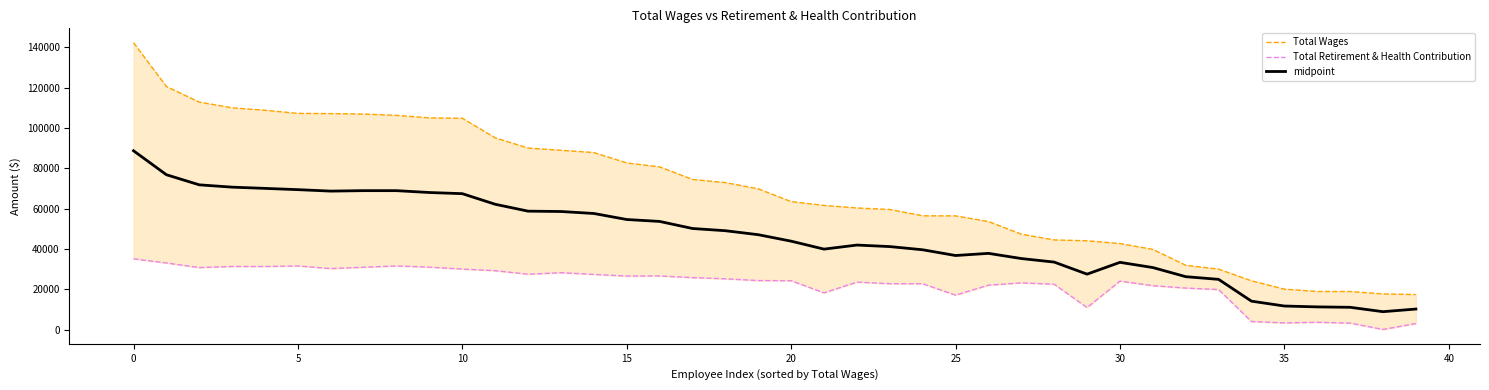

What is the label of the 12th point from the right?

28